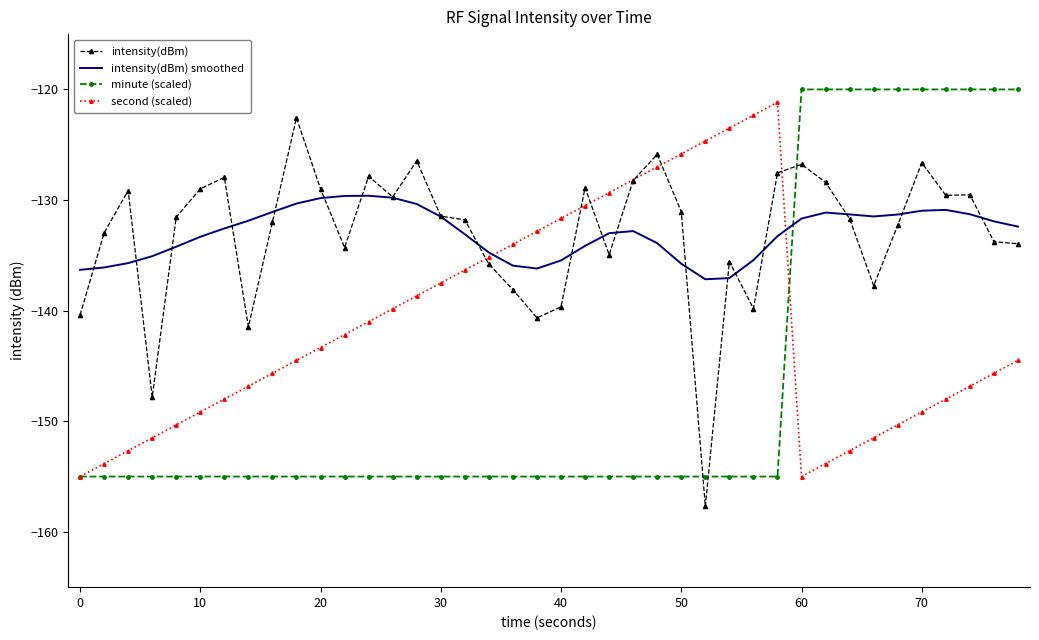

After their last crossing, which series has the higher values: minute (scaled) or intensity(dBm)?

minute (scaled)